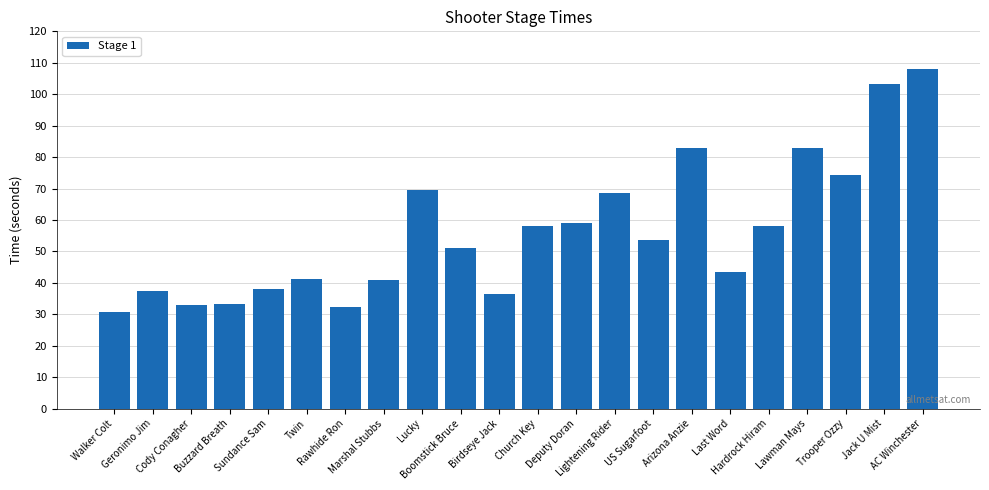

What is the greatest value displayed?

108.1